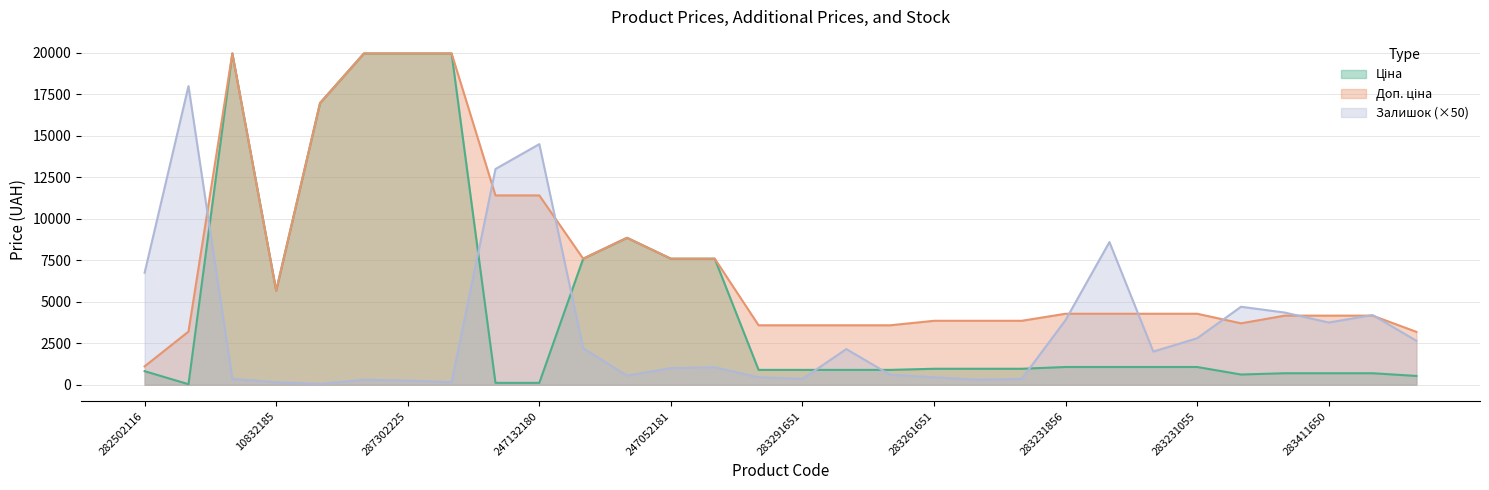

What position from the left is 283972211?

2